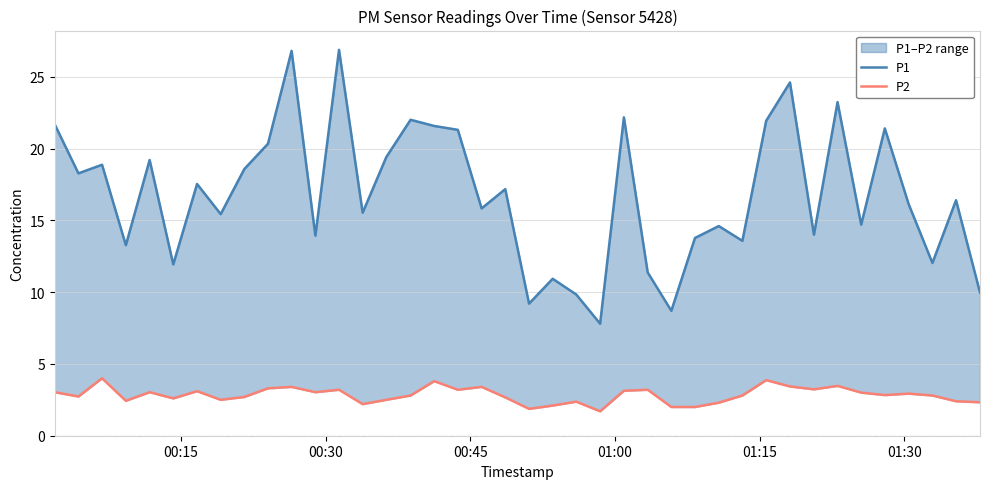

Rank the series by their maximum value, from highest to lowest.

P1, P2